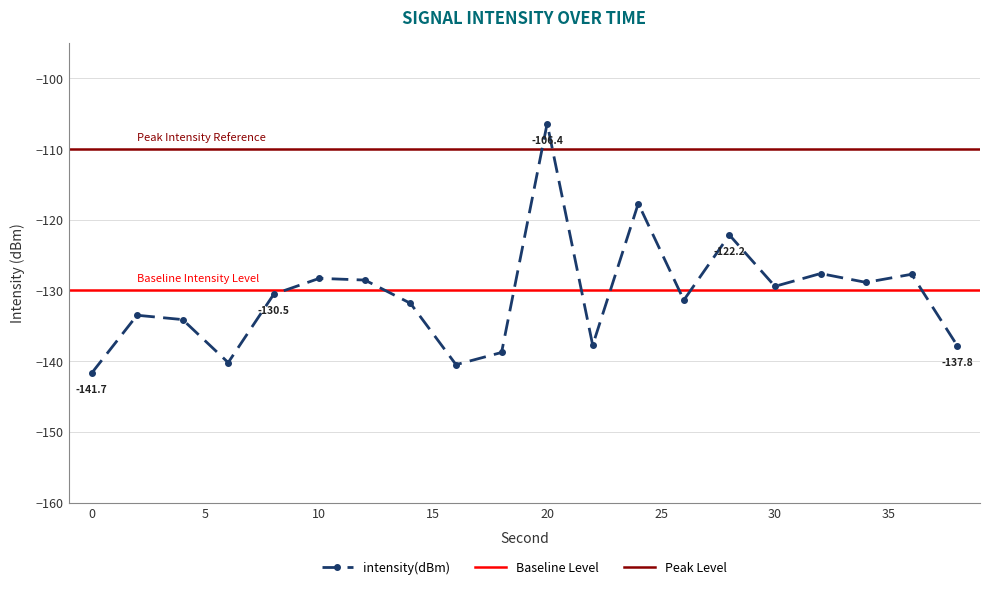

List the labels in order of value, smallest first.

0, 16, 6, 18, 38, 22, 4, 2, 14, 26, 8, 30, 34, 12, 10, 36, 32, 28, 24, 20